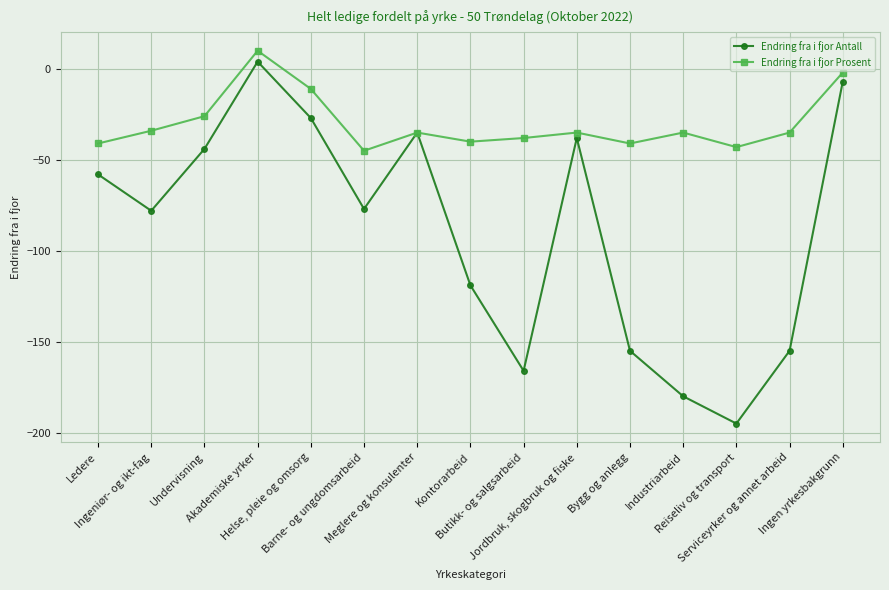

What is the smallest value displayed?

-195